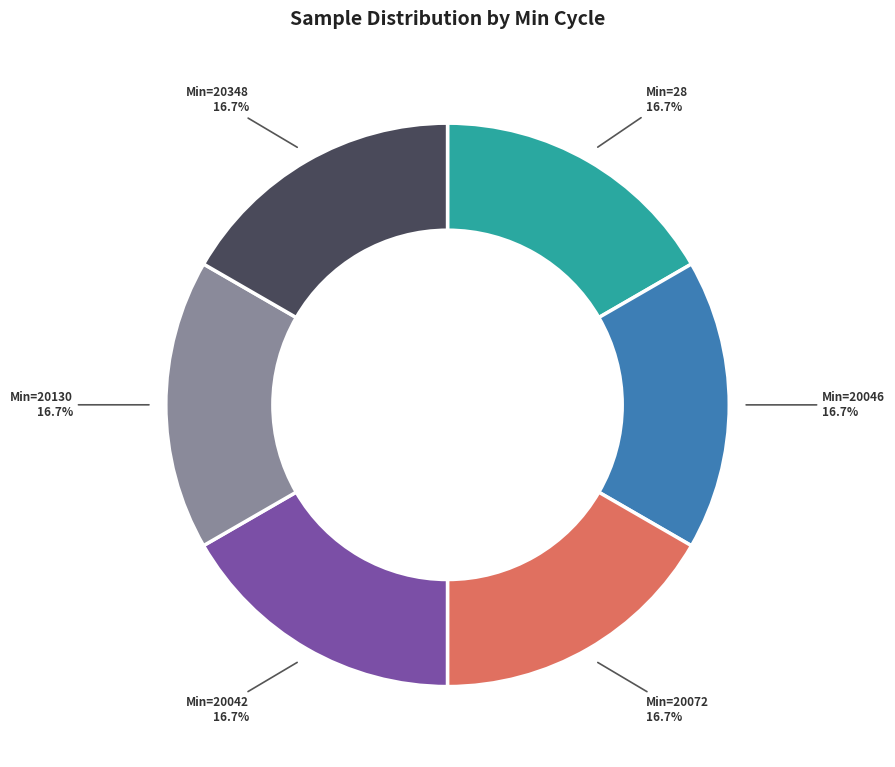

How many slices are in this pie chart?

6